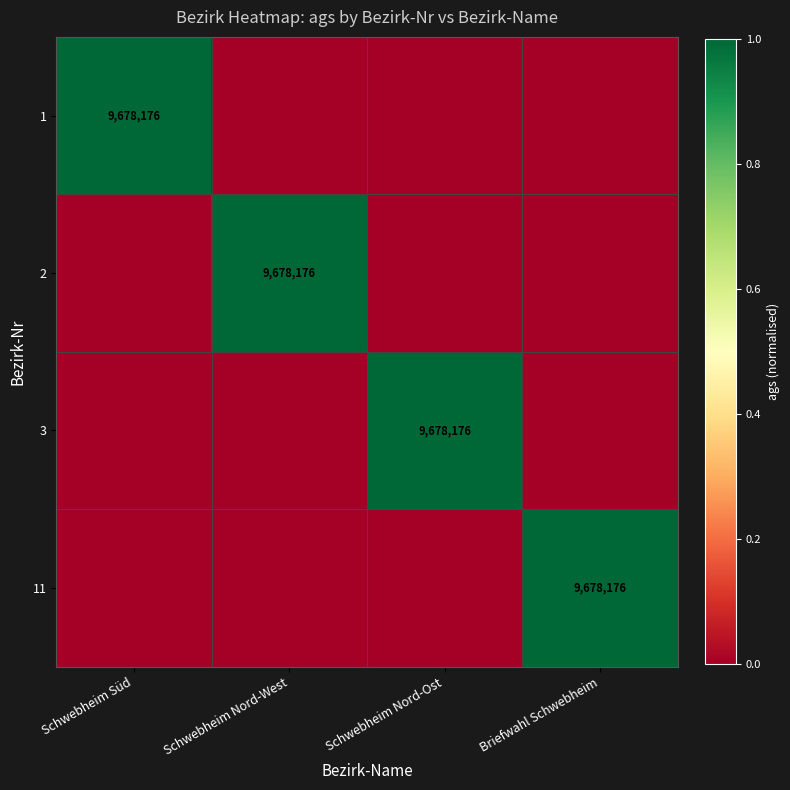

The value of 2 at Schwebheim Nord-West is 9678176. True or false?

True